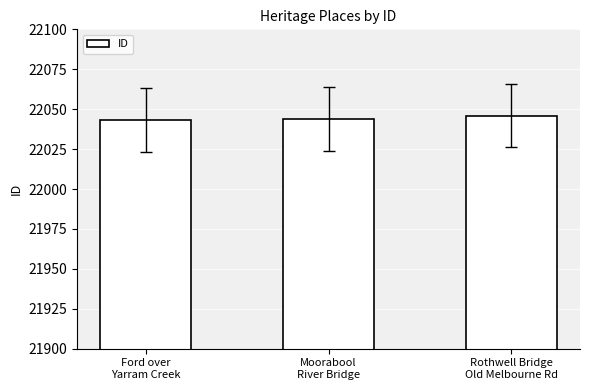

What is the minimum value shown in the chart?

22043